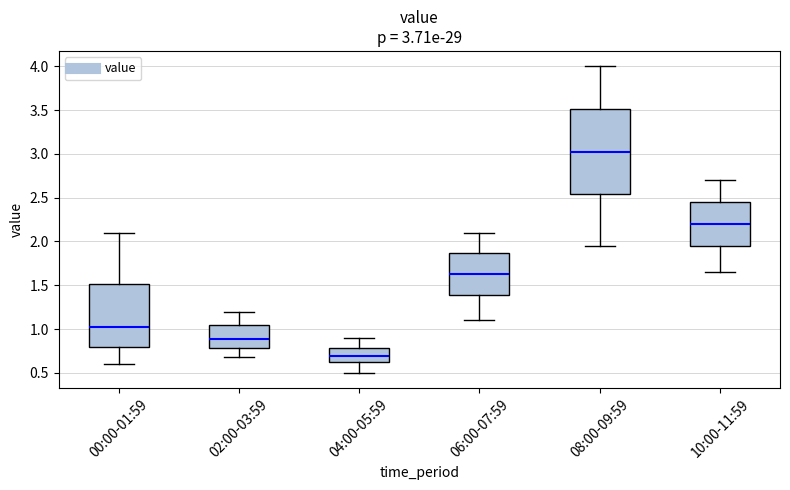

Which box's median line is the highest?

08:00-09:59